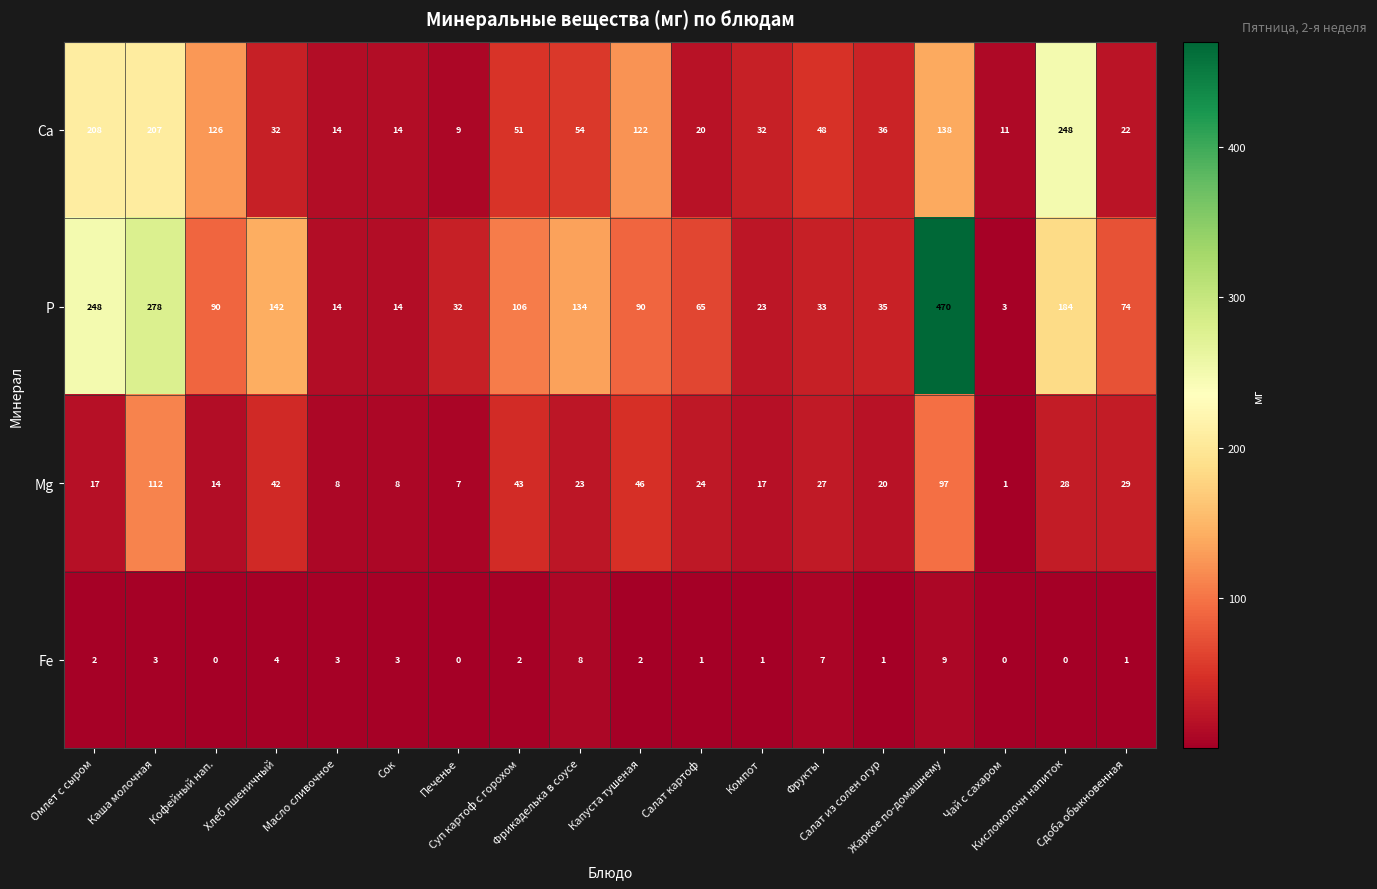

Which series has the largest range (max minus min)?

Р